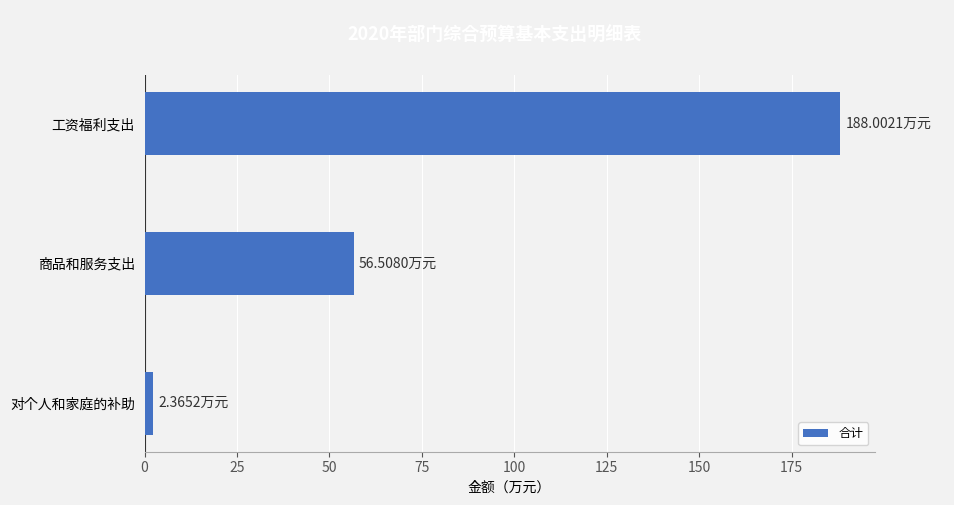

What is the label of the 2nd bar from the bottom?

商品和服务支出